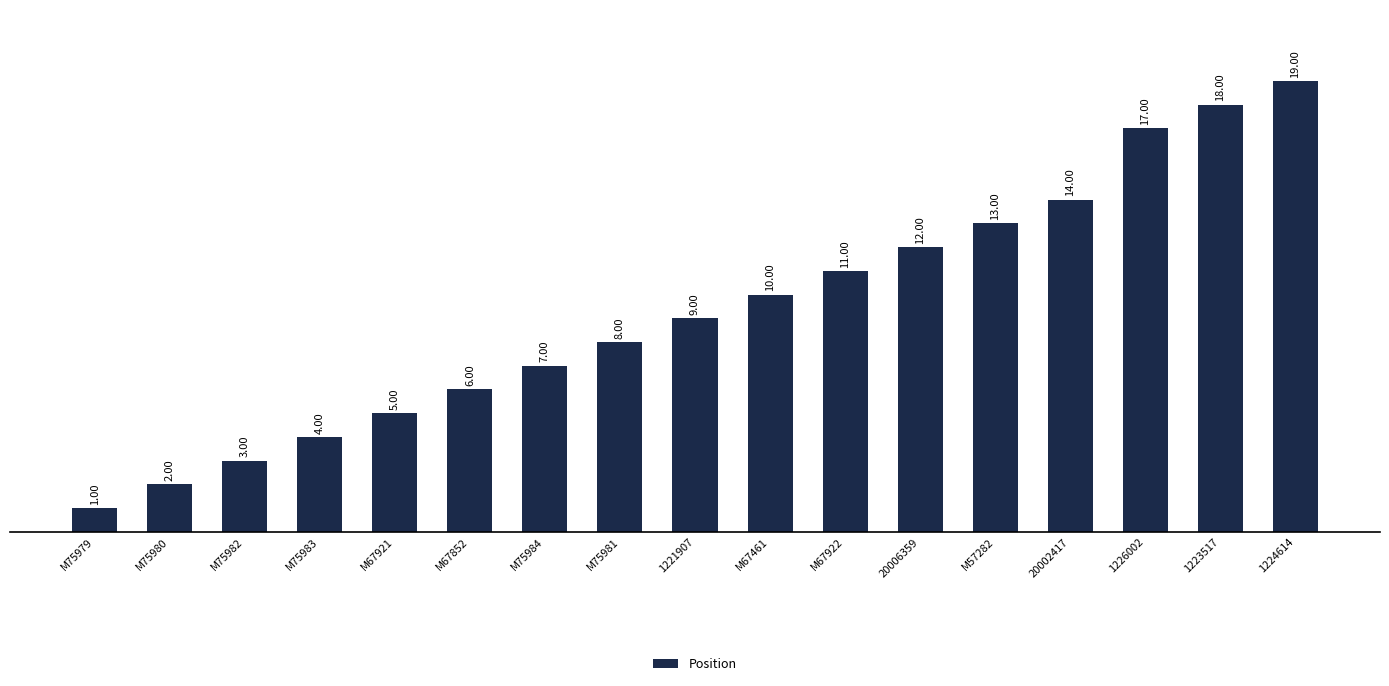

What is the change in value from M75979 to M75983?

+3